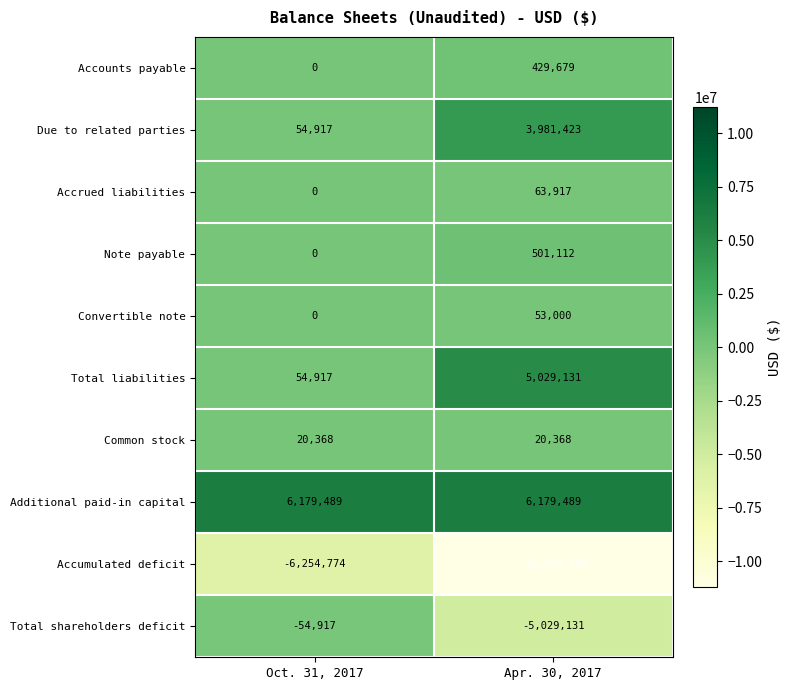

Is it true that Common stock equals 20368 at Oct. 31, 2017?

True